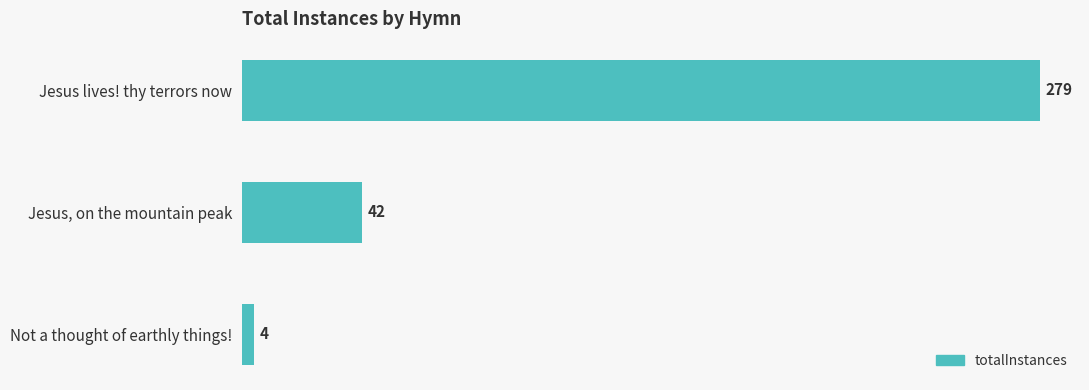

What is the average value?

108